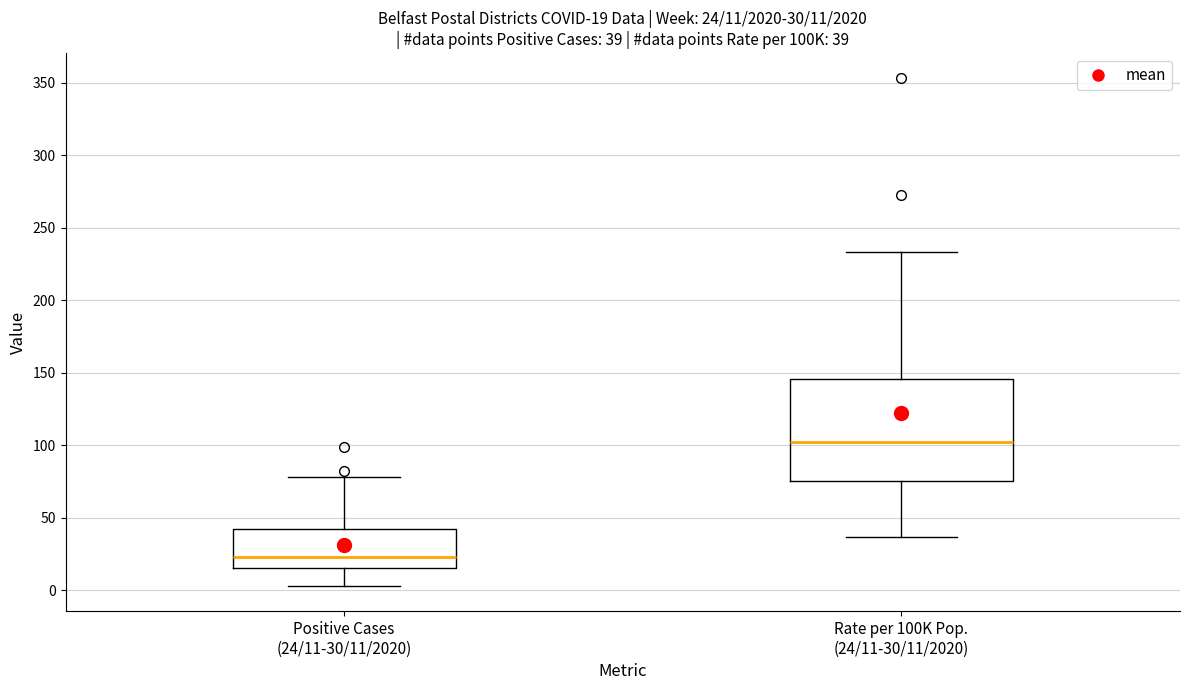

Which box has the lowest median line?

Positive Cases (24/11-30/11/2020)